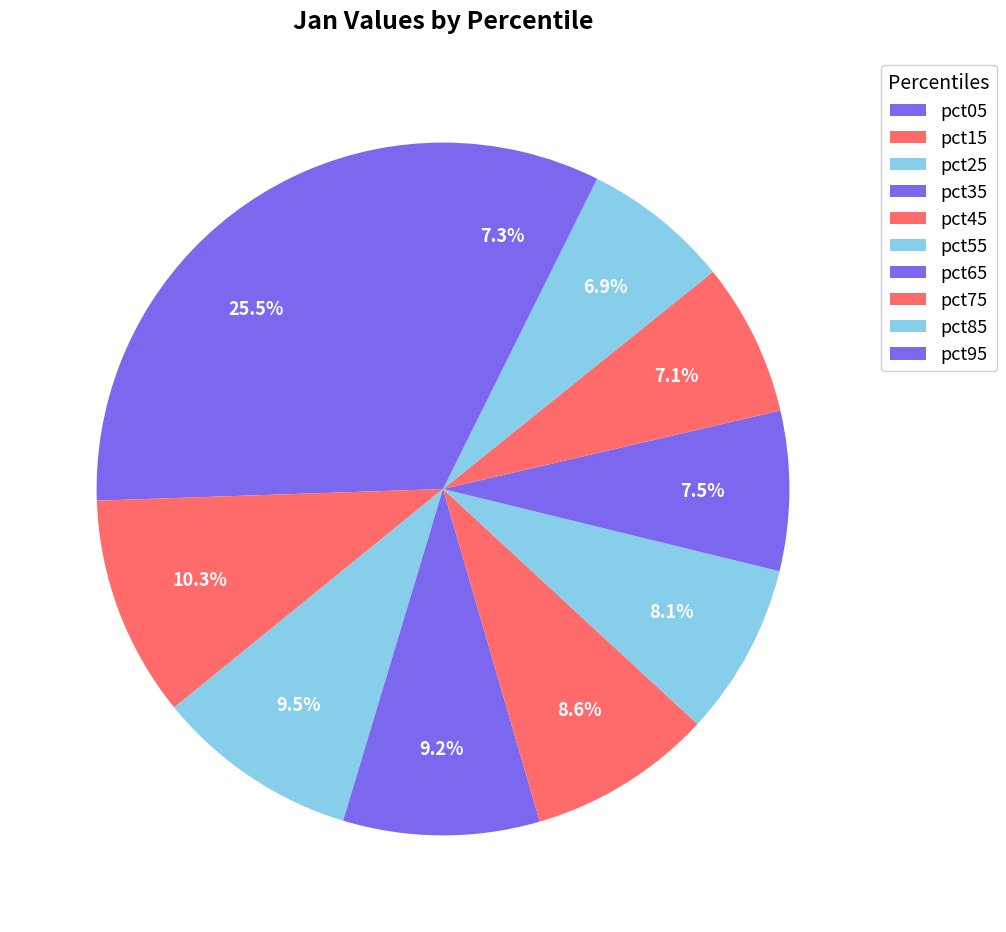

Does pct25 account for over 50% of the chart?

No